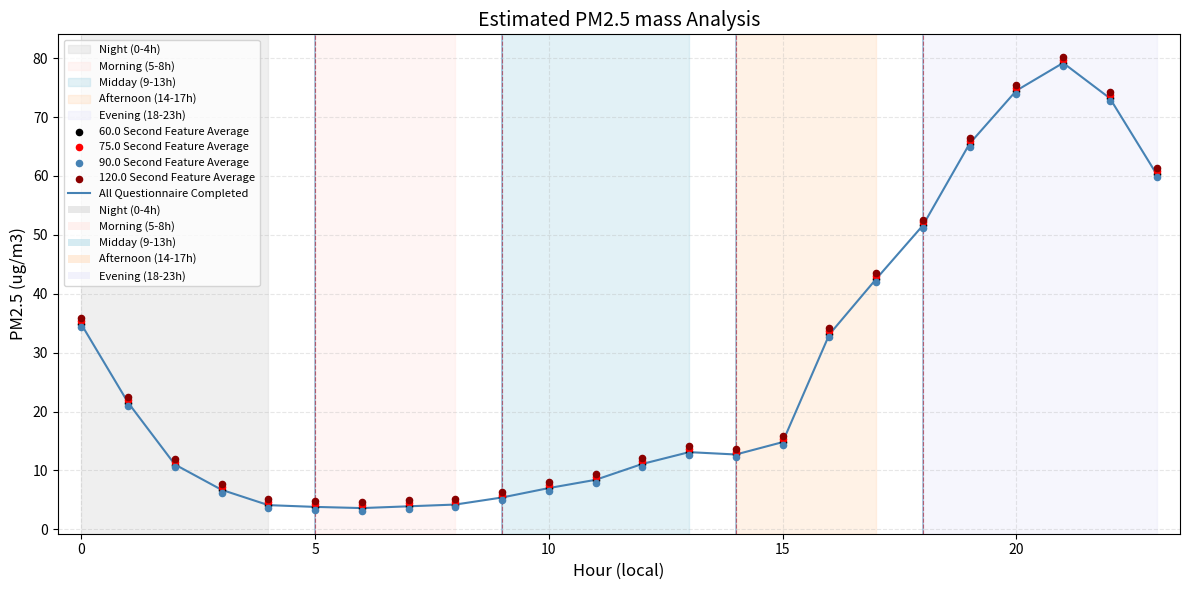

Which series has the largest total across all categories?

120.0 Second Feature Average